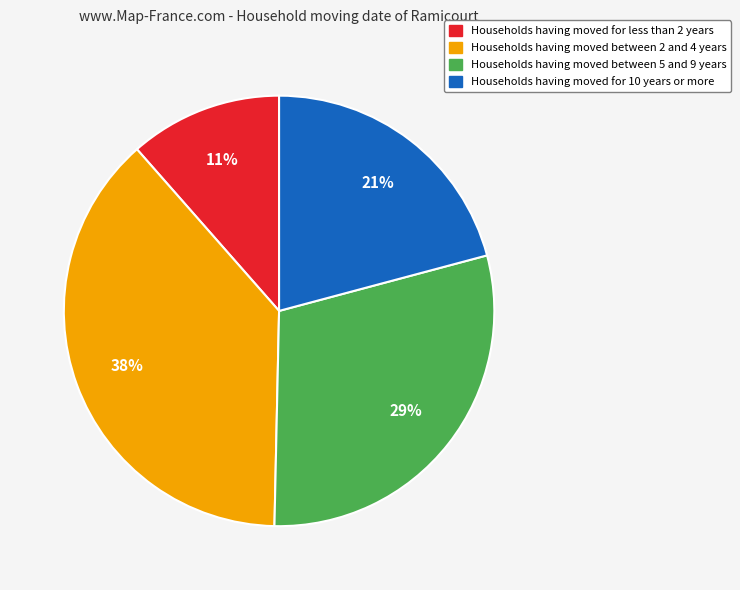

Is there any slice that represents more than half of the pie?

No